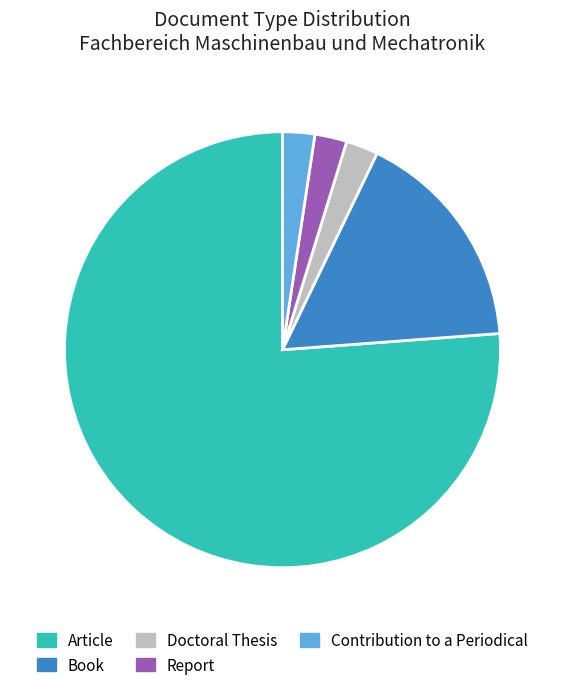

Which category accounts for the majority?

Article